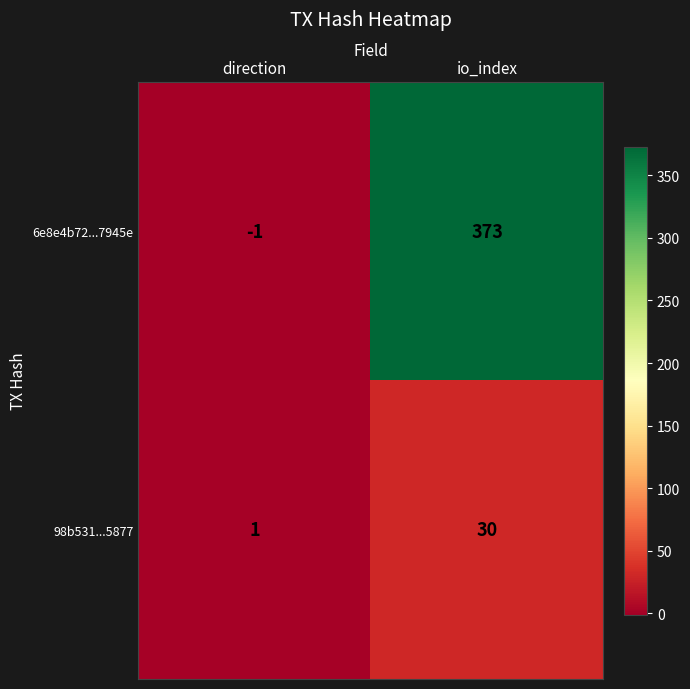

What is the difference between the 6e8e4b72...7945e values at io_index and direction?

374